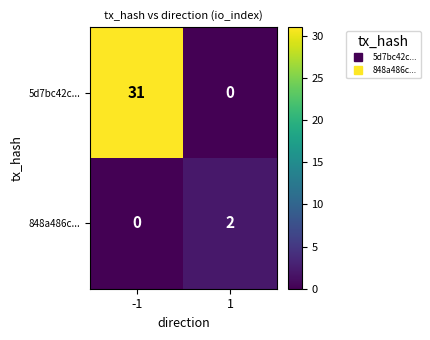

What is the sum of all 5d7bc42c... values?

31